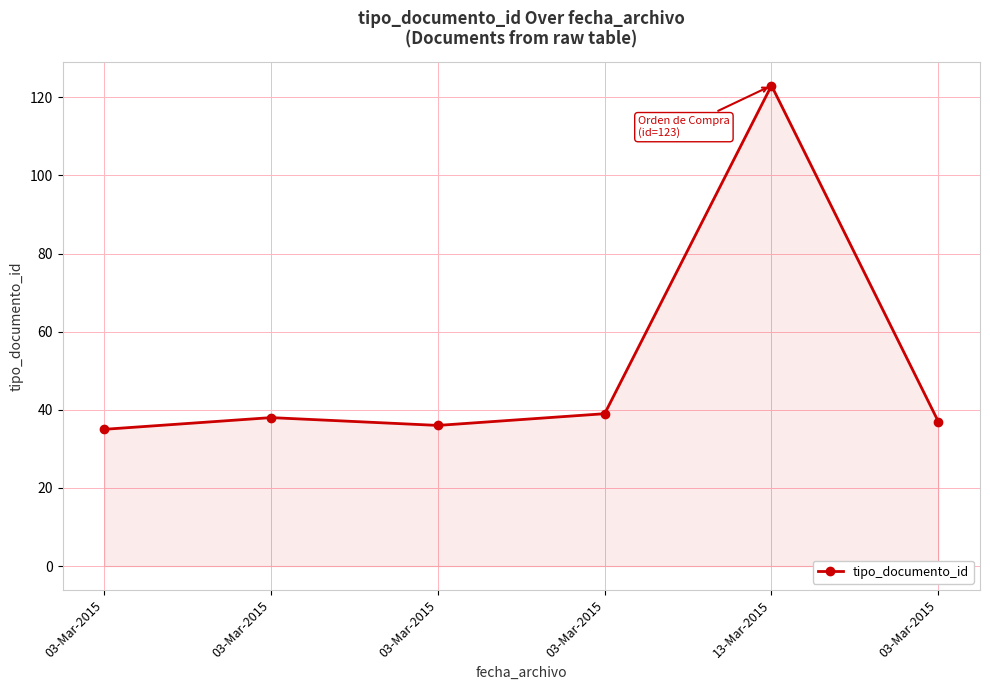

How many distinct data groups are displayed?

1